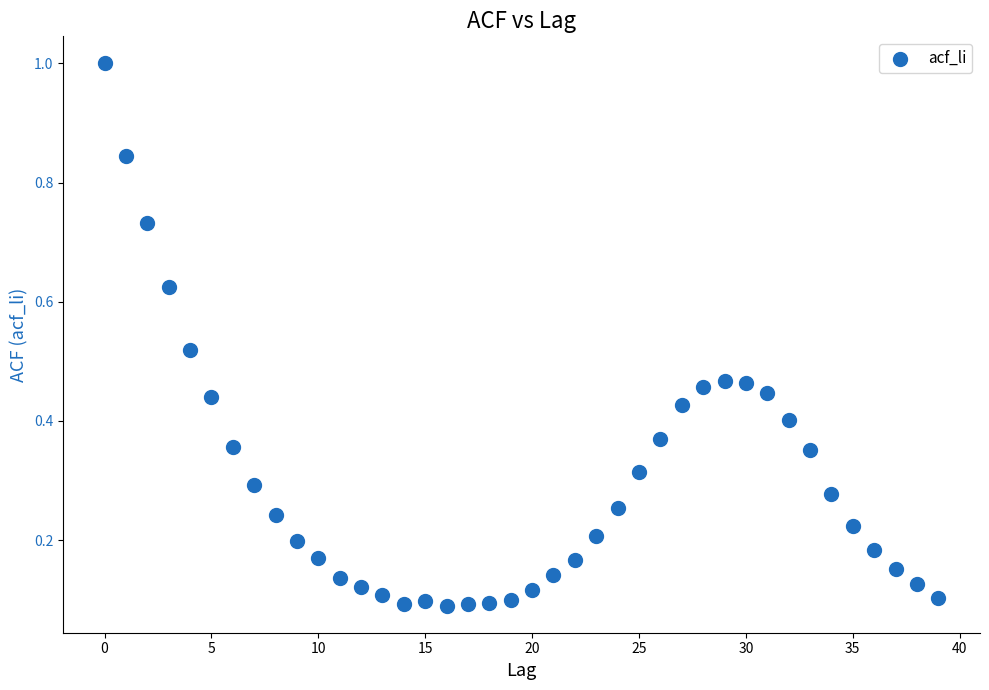

What is the range of Y values (max minus min)?

0.9